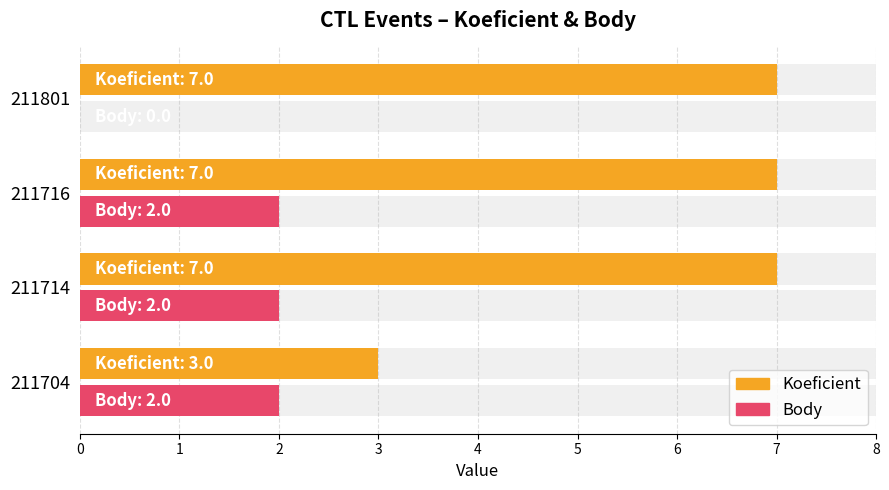

What is the sum of the Koeficient values at 211704 and 211801?

10